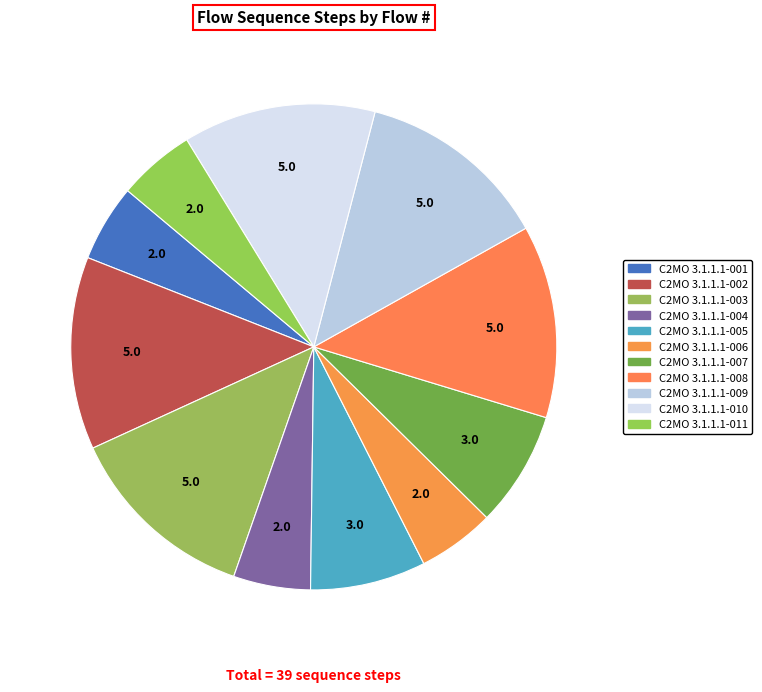

The C2MO 3.1.1.1-007 slice represents 13% of the pie. True or false?

False